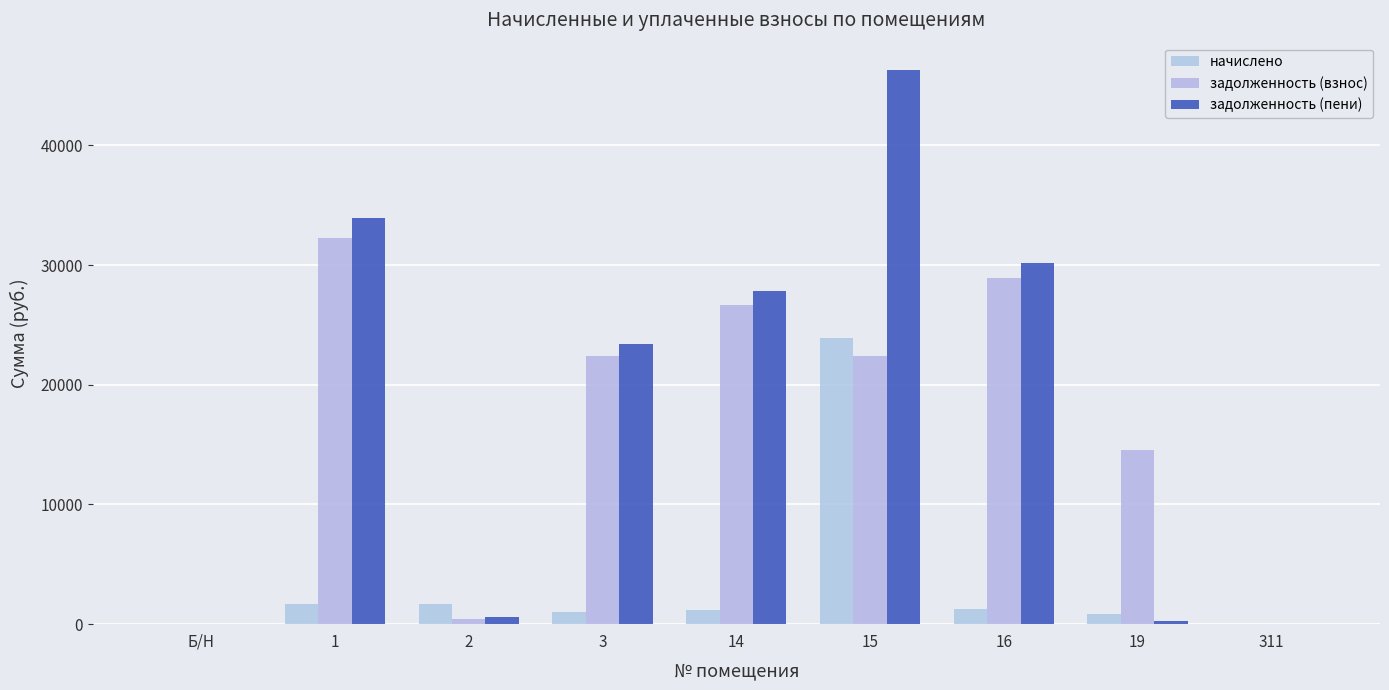

What is the label of the 9th bar from the right?

Б/Н